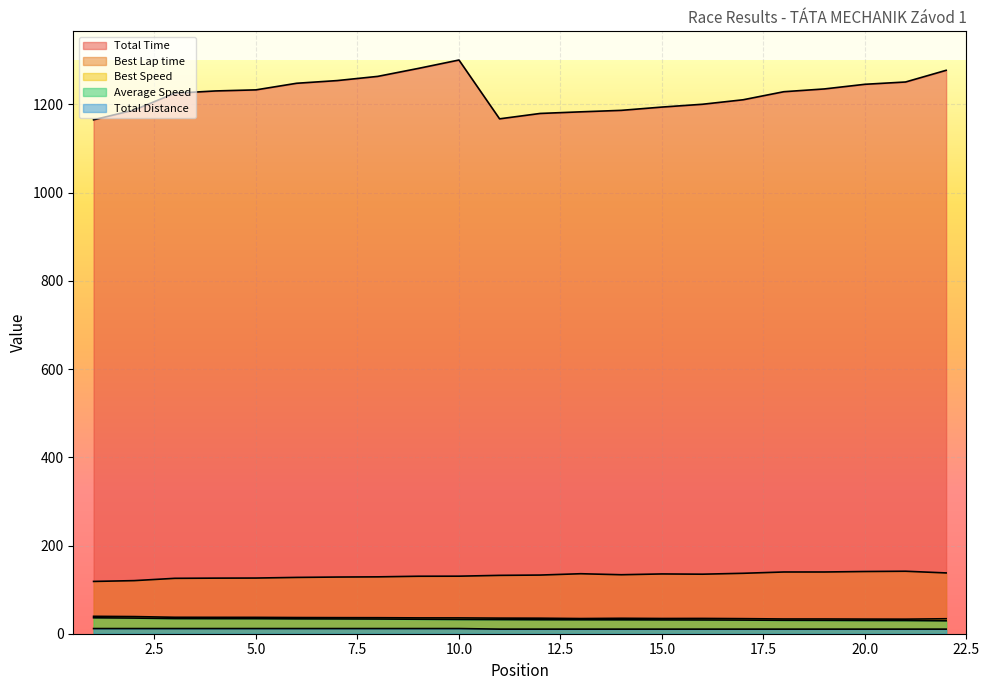

How many interior local peaks does the Total Time series have?

1